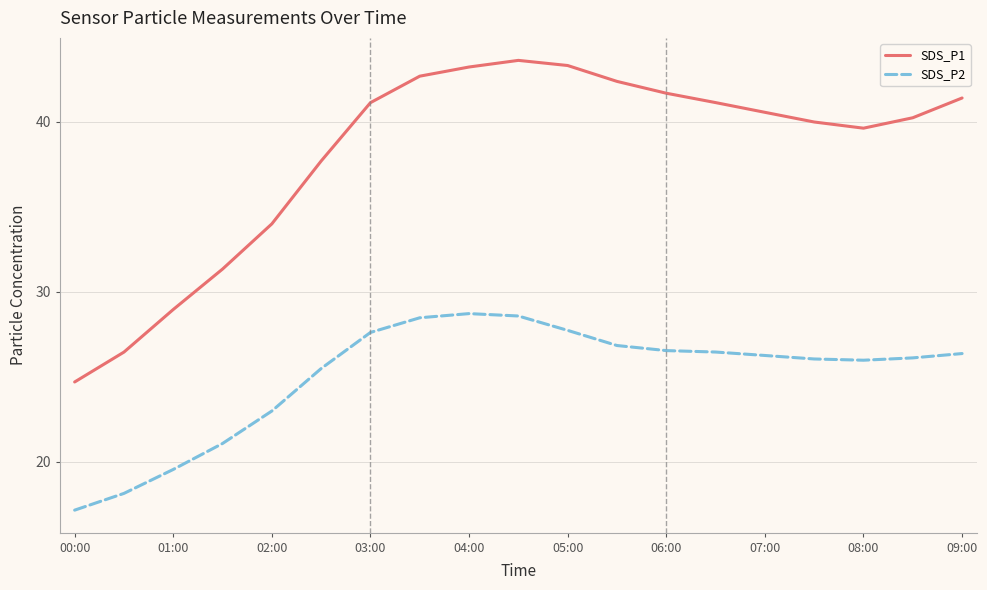

Which series has the widest spread of values?

SDS_P1